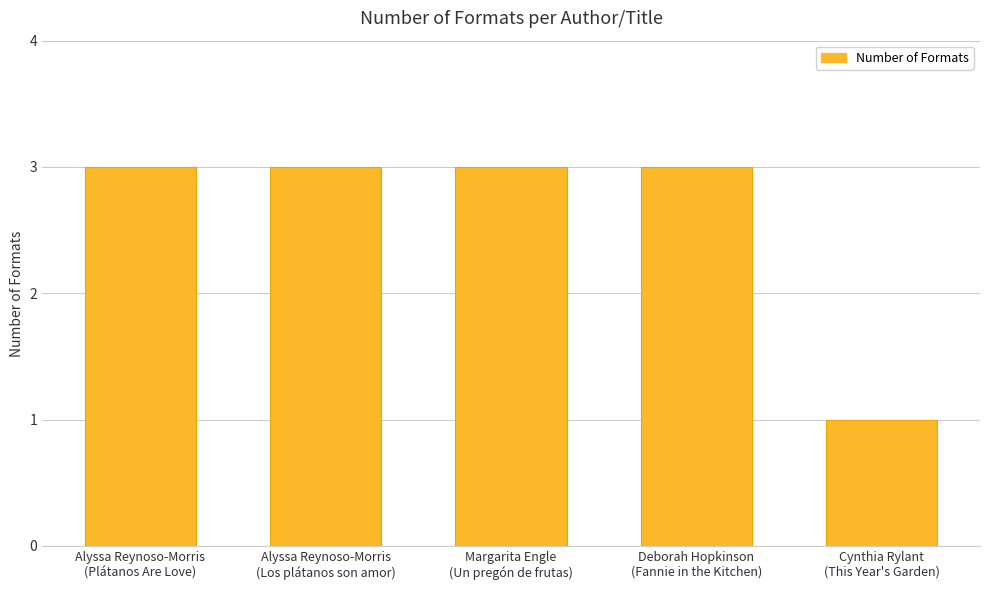

What position from the left is Alyssa Reynoso-Morris
(Plátanos Are Love)?

1